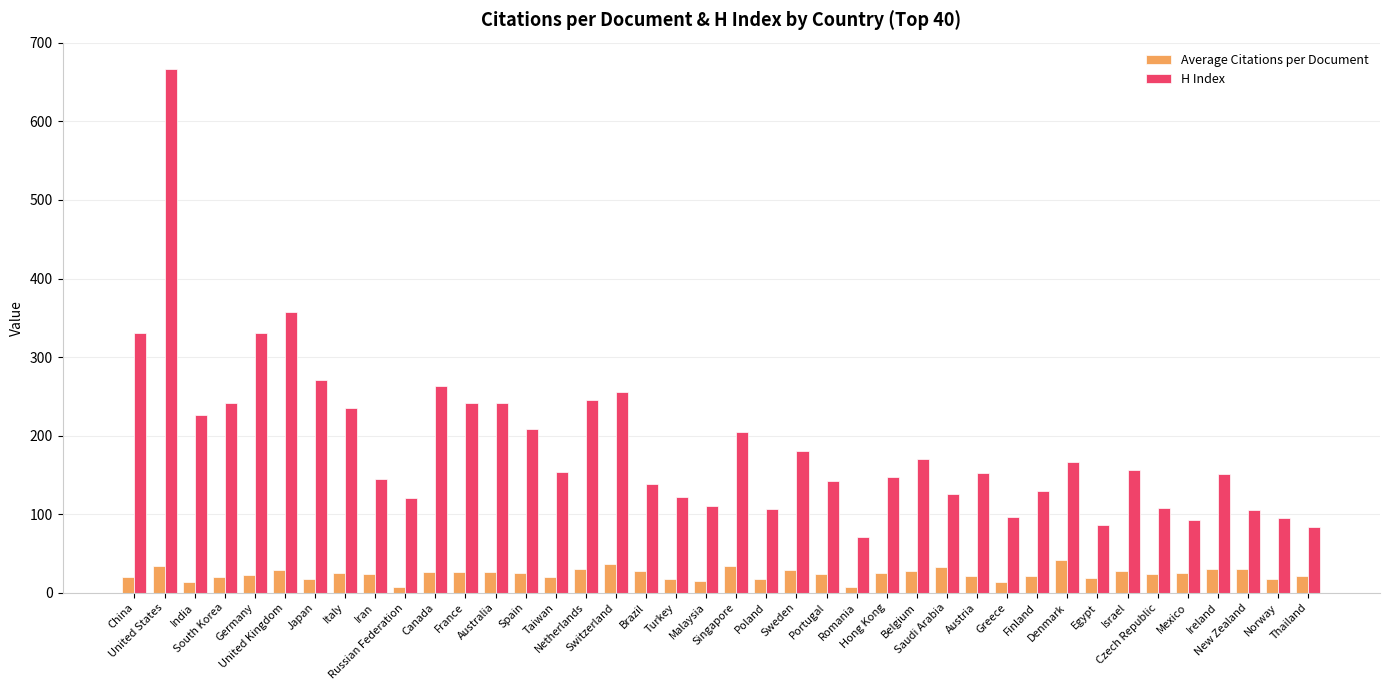

Which series has the largest range (max minus min)?

H Index